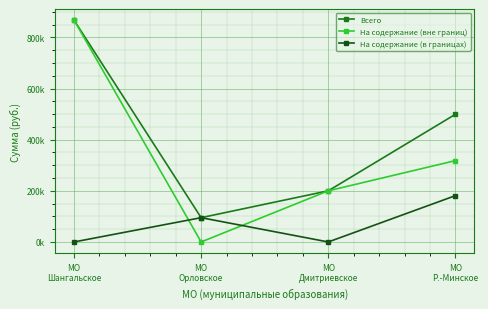

What is the difference between the Всего values at МО
Дмитриевское and МО
Орловское?

105000